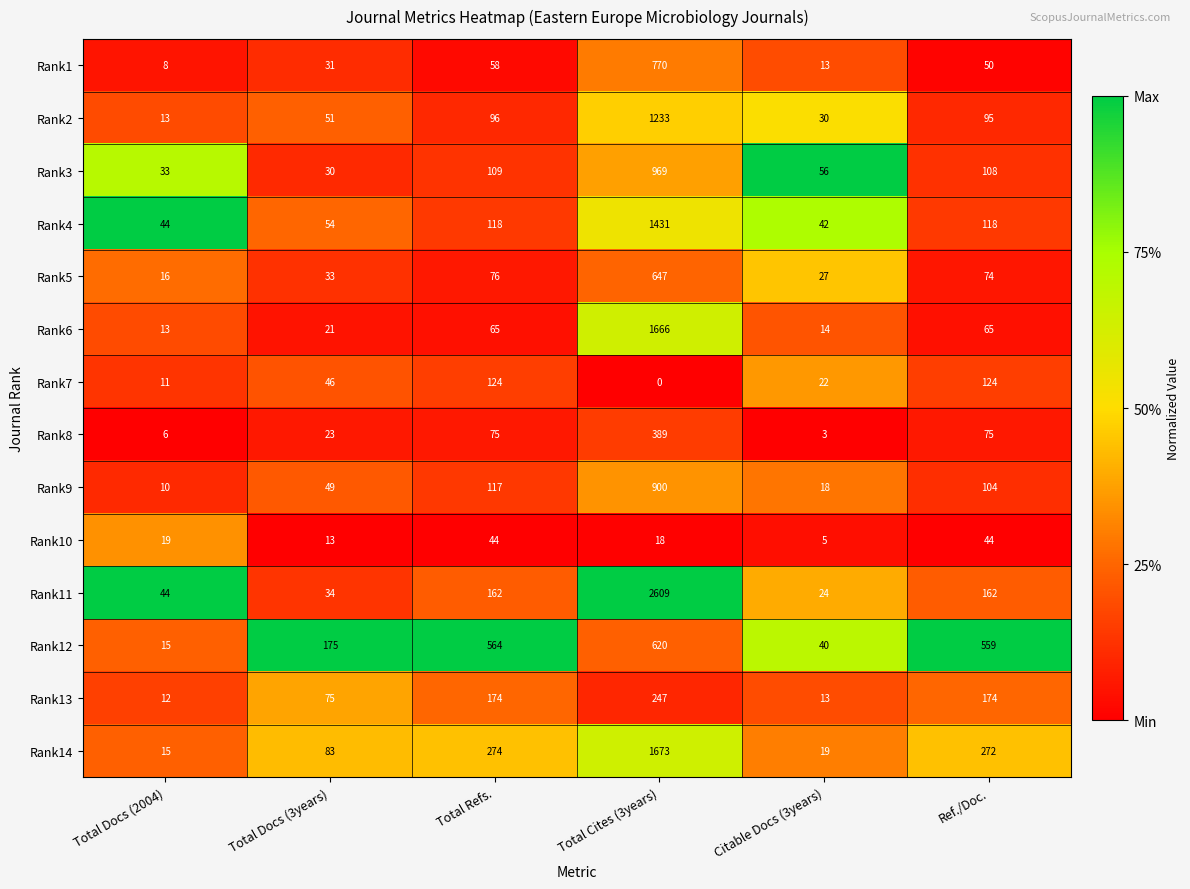

Rank the series at Ref./Doc. from highest to lowest value.

Rank12, Rank14, Rank13, Rank11, Rank7, Rank4, Rank3, Rank9, Rank2, Rank8, Rank5, Rank6, Rank1, Rank10